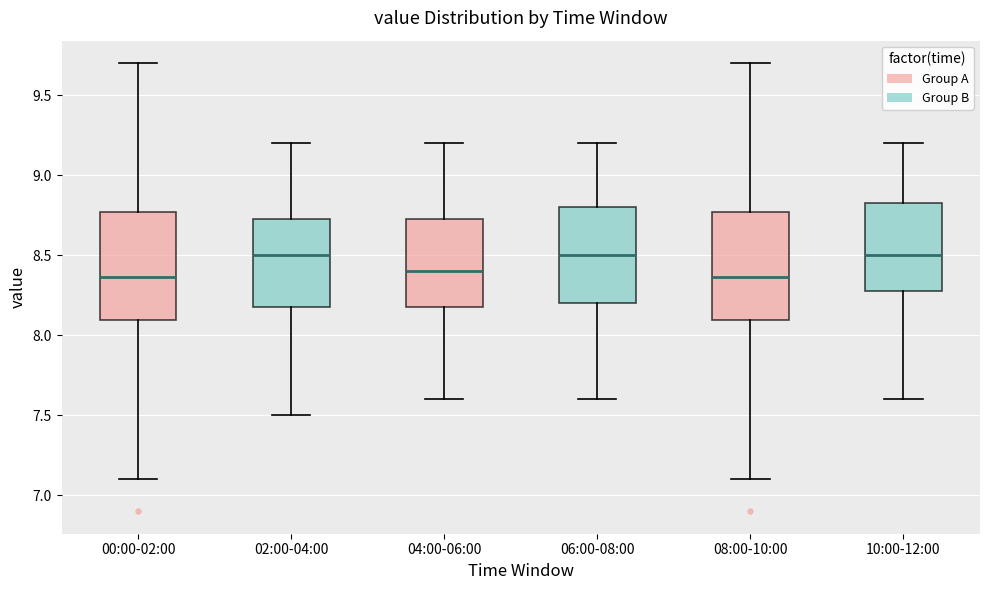

Reading left to right, transcribe this box plot: for each box, give where its median line is, the range the box spans, and where its two whiskers end, as read against the y-axis. The values are not printed on the chart, so give them approximately, as read against the axis.

00:00-02:00: median 8.35, box 8.10 to 8.75, whiskers 7.10 to 9.70
02:00-04:00: median 8.50, box 8.20 to 8.75, whiskers 7.50 to 9.20
04:00-06:00: median 8.40, box 8.20 to 8.75, whiskers 7.60 to 9.20
06:00-08:00: median 8.50, box 8.20 to 8.80, whiskers 7.60 to 9.20
08:00-10:00: median 8.35, box 8.10 to 8.75, whiskers 7.10 to 9.70
10:00-12:00: median 8.50, box 8.30 to 8.85, whiskers 7.60 to 9.20